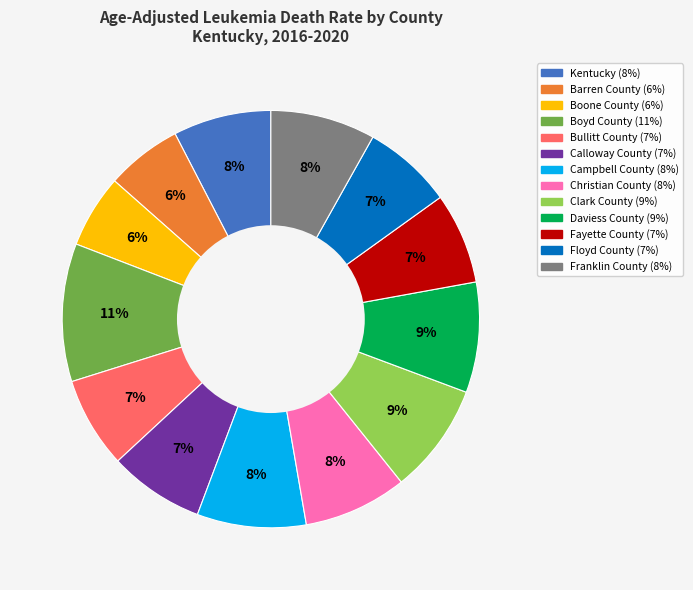

True or false: Fayette County accounts for 7% of the total.

True